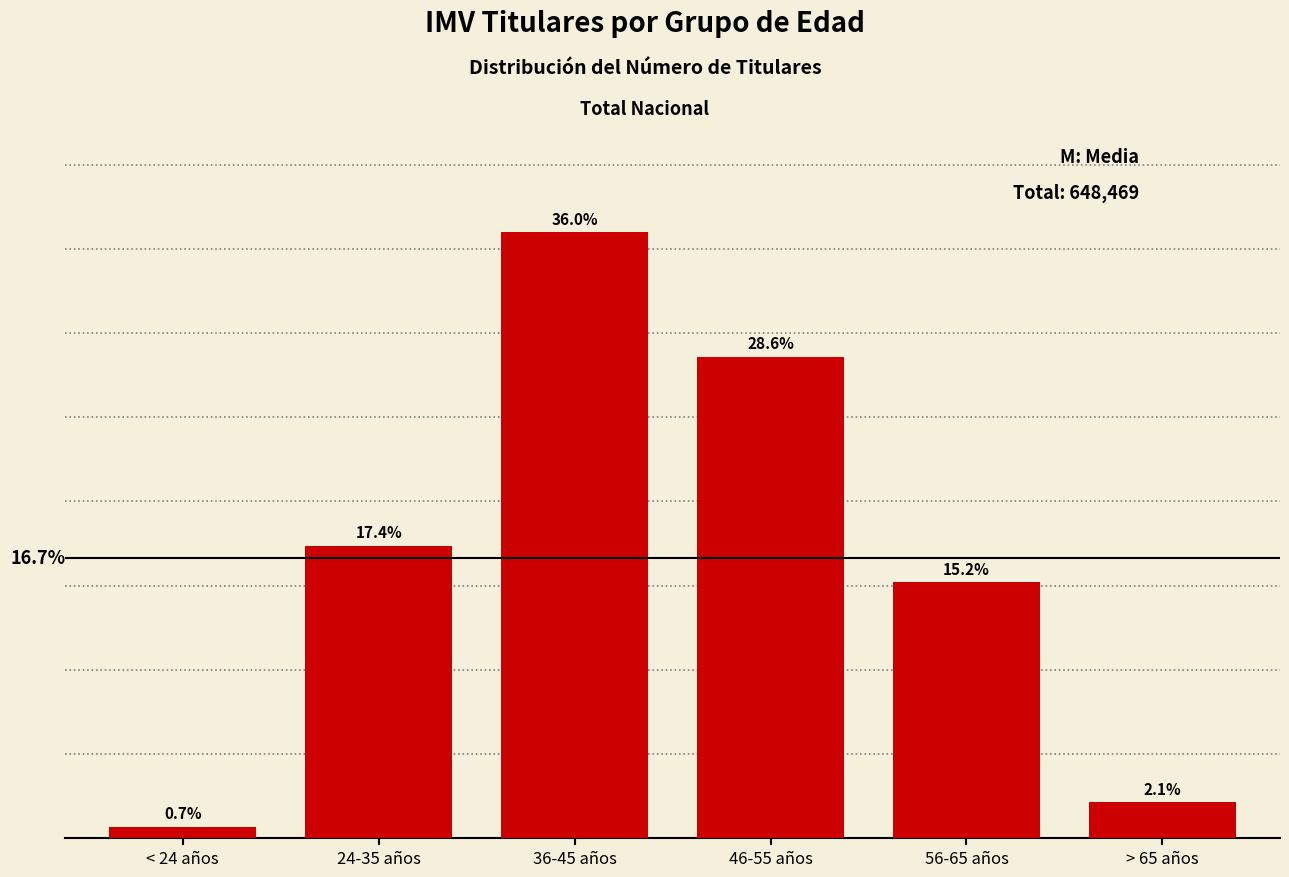

Rank the categories by value from lowest to highest.

< 24 años, > 65 años, 56-65 años, 24-35 años, 46-55 años, 36-45 años